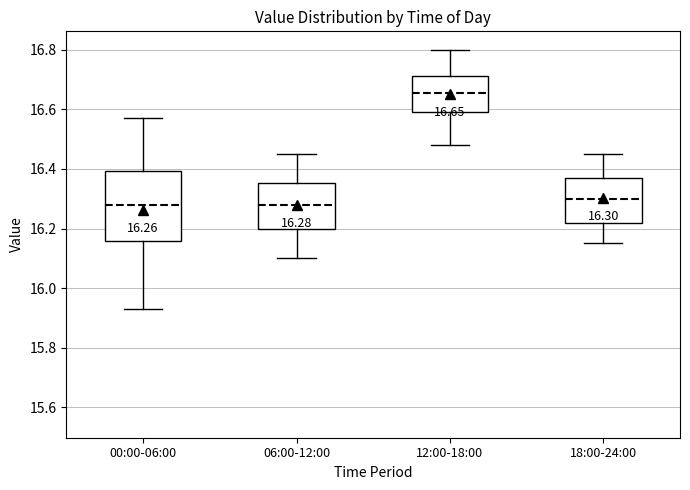

Which box is the tallest, from its lower edge to its upper edge?

00:00-06:00